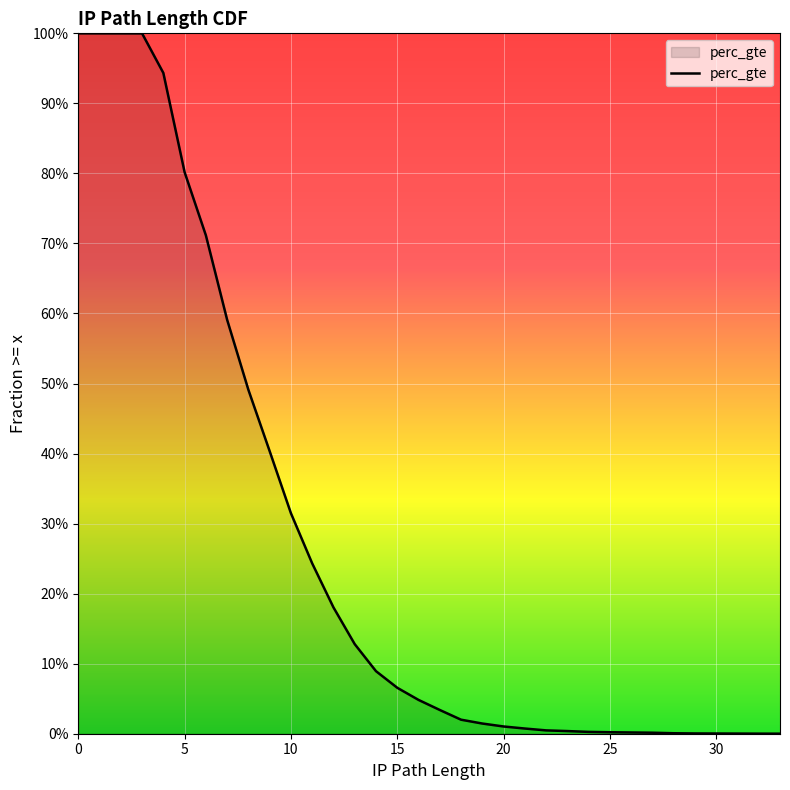

What is the sum of all values?

8.1